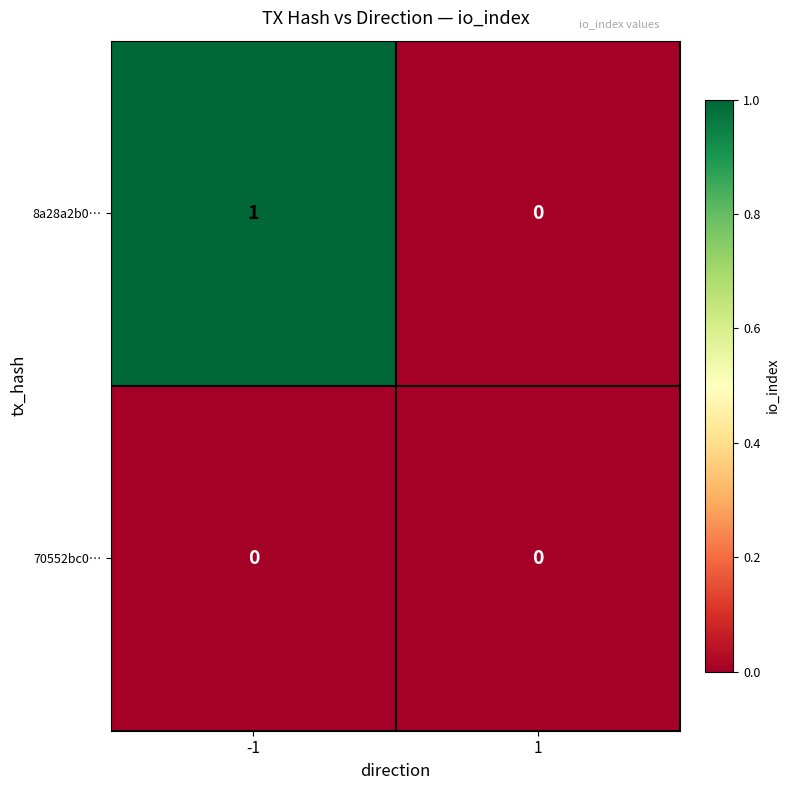

Rank the categories by 8a28a2b0… value from highest to lowest.

-1, 1